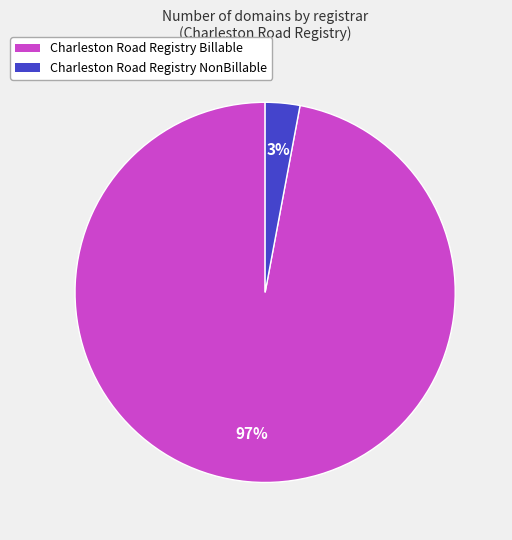

To the nearest percent, what is the difference between the Charleston Road Registry NonBillable and Charleston Road Registry Billable slice percentages?

94%